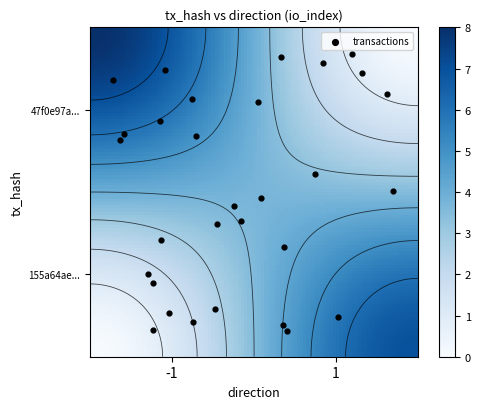

Reading left to right, what are all the values shown in this chart?

47f0e97a48444427396aec297b7dee1f9e0508a: direction=-1	io_index=8
155a64ae3832374b0b444e8375bc0ac41b45cb3: direction=1	io_index=7